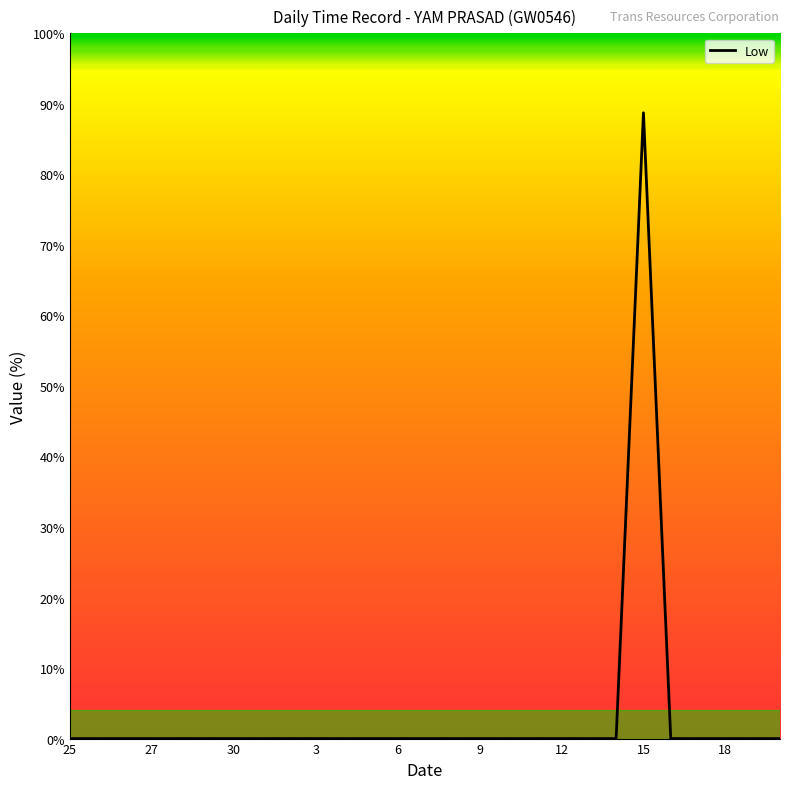

What is the maximum value shown in the chart?

88.7